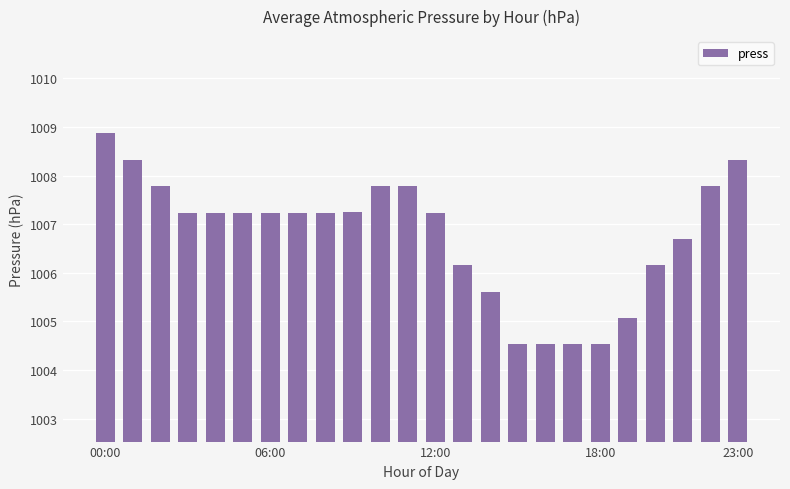

What is the average value?

1006.8